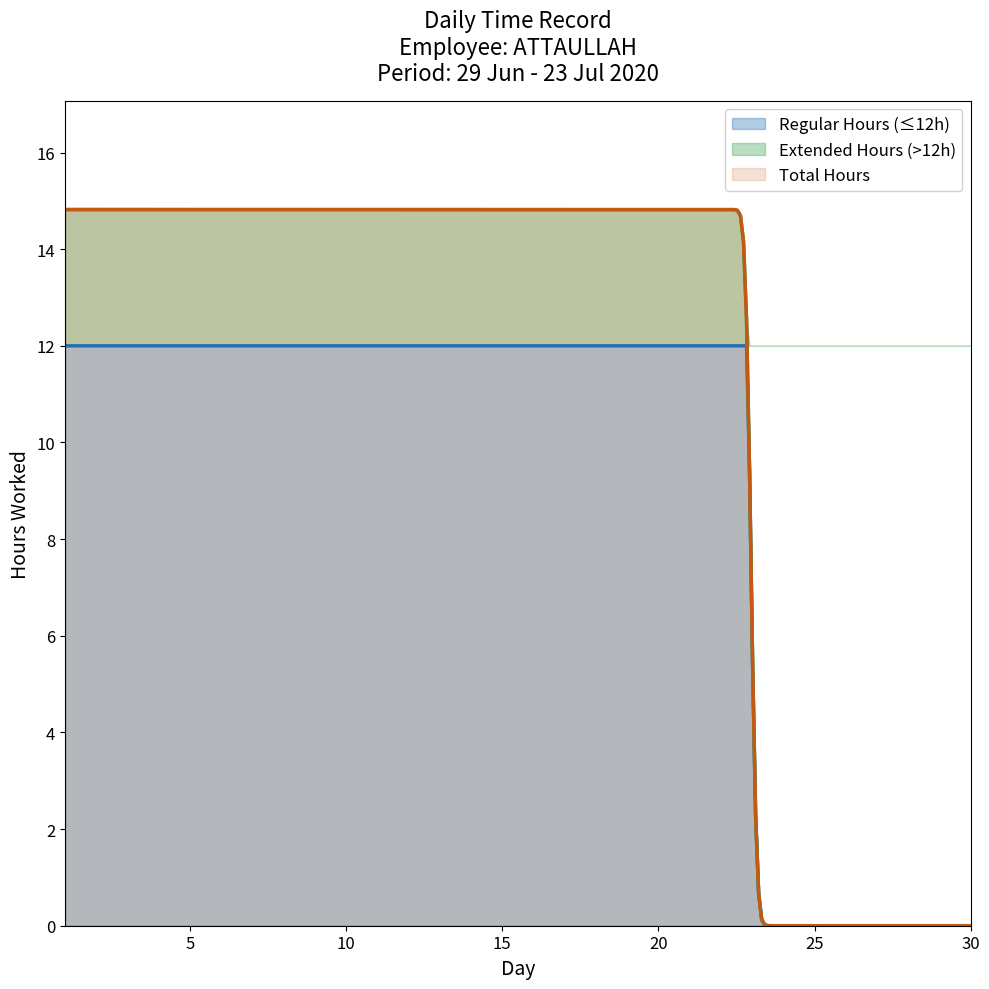

What is the maximum value for Regular Hours (≤12h)?

12.0